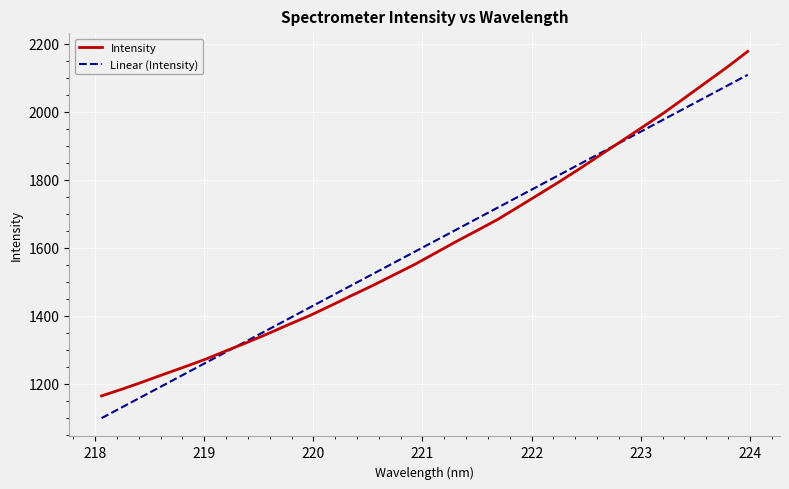

Between 219.9712 and 219.2067, which is larger?

219.9712